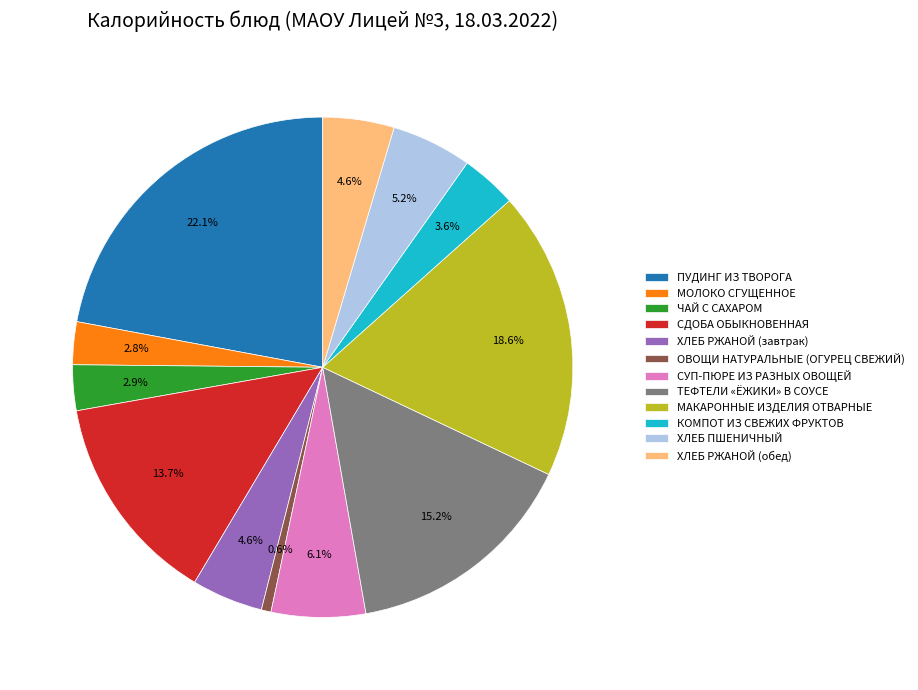

To the nearest percent, what is the average slice percentage?

8%